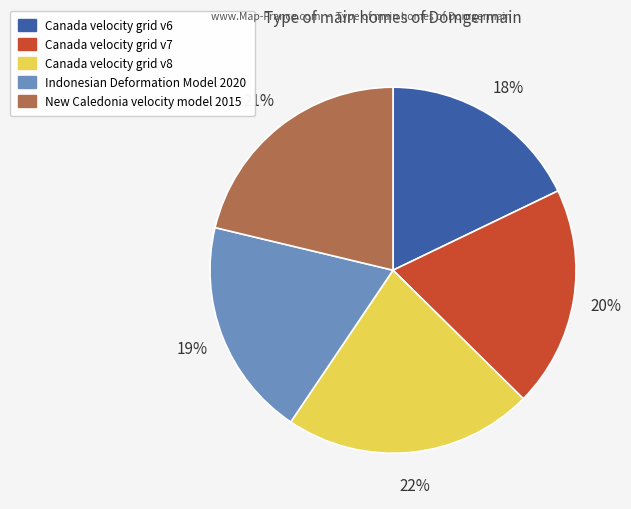

To the nearest percent, what is the average slice percentage?

20%